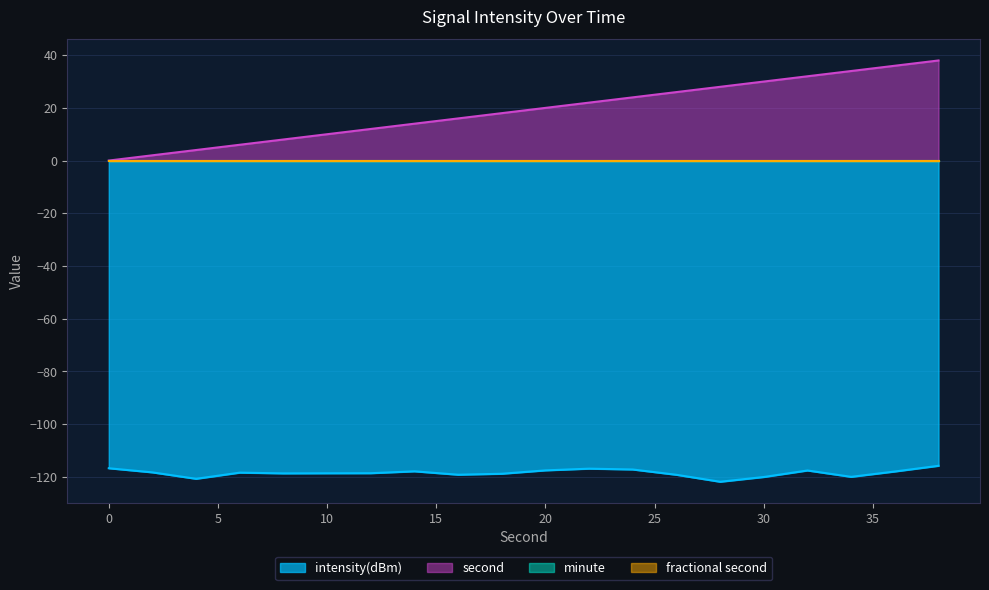

Which series has the largest range (max minus min)?

second